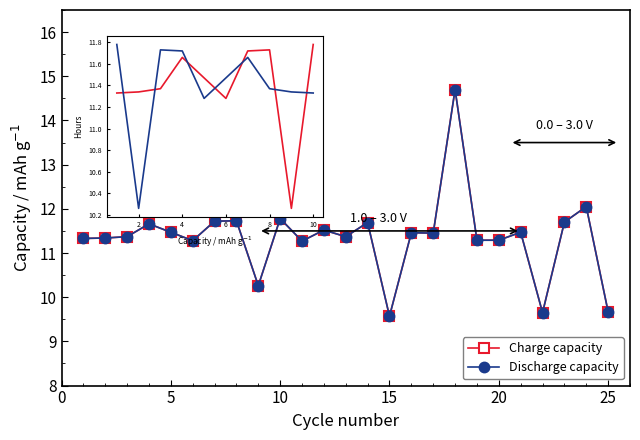

Is this an area chart (filled region under the line)?

No